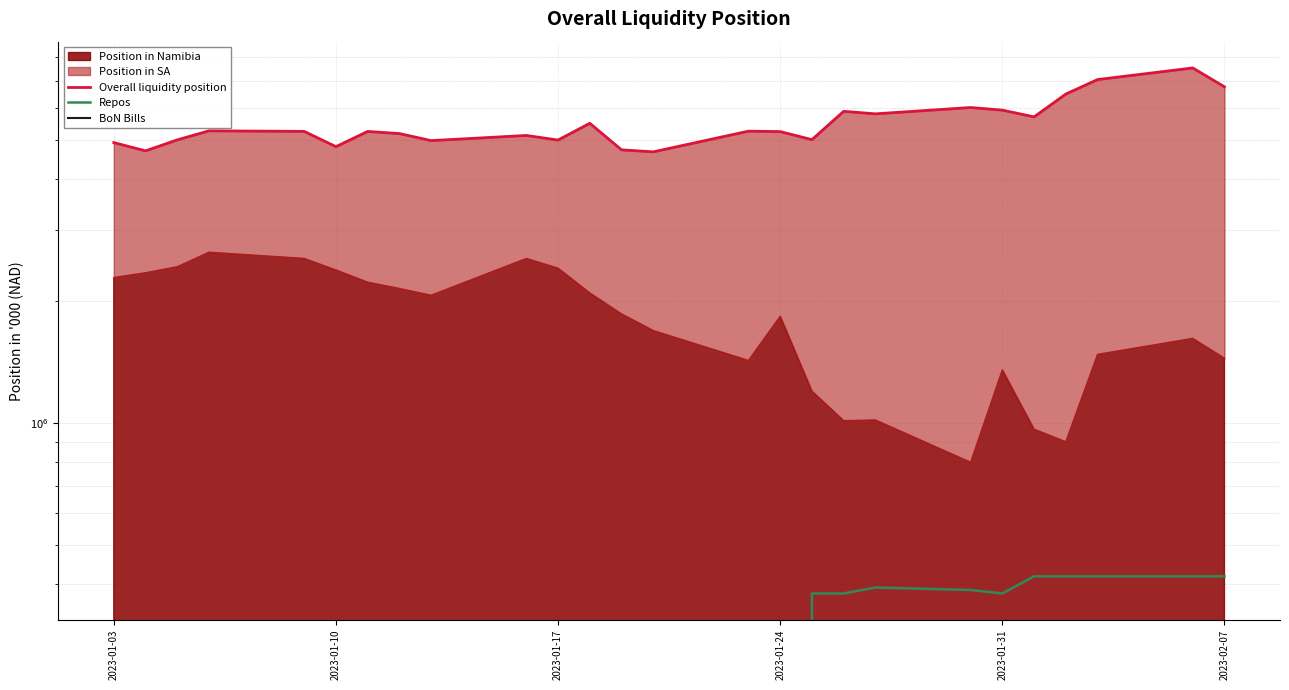

True or false: BoN Bills and Overall liquidity position intersect in this chart.

False